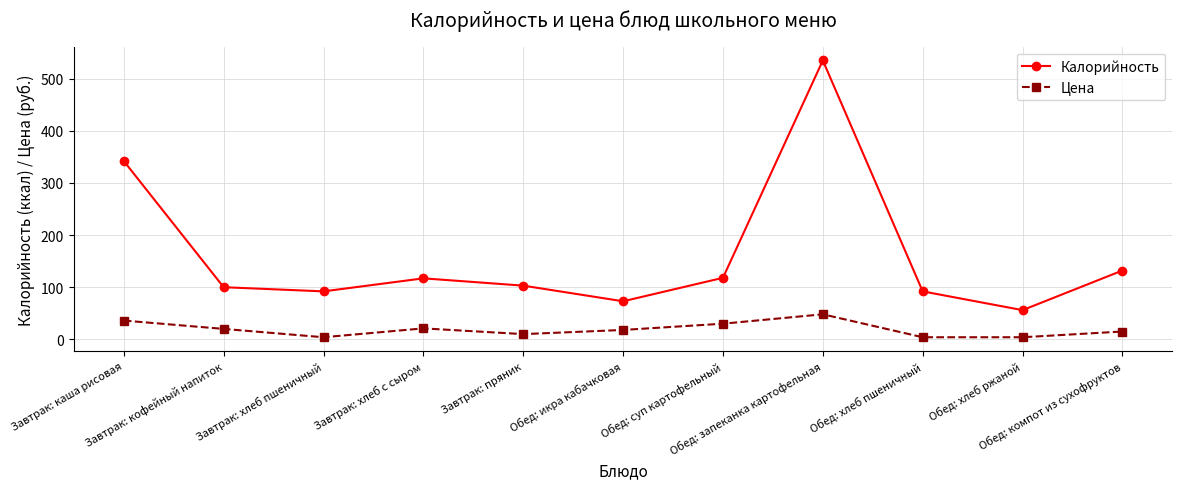

What are all the series names shown in the legend?

Калорийность, Цена